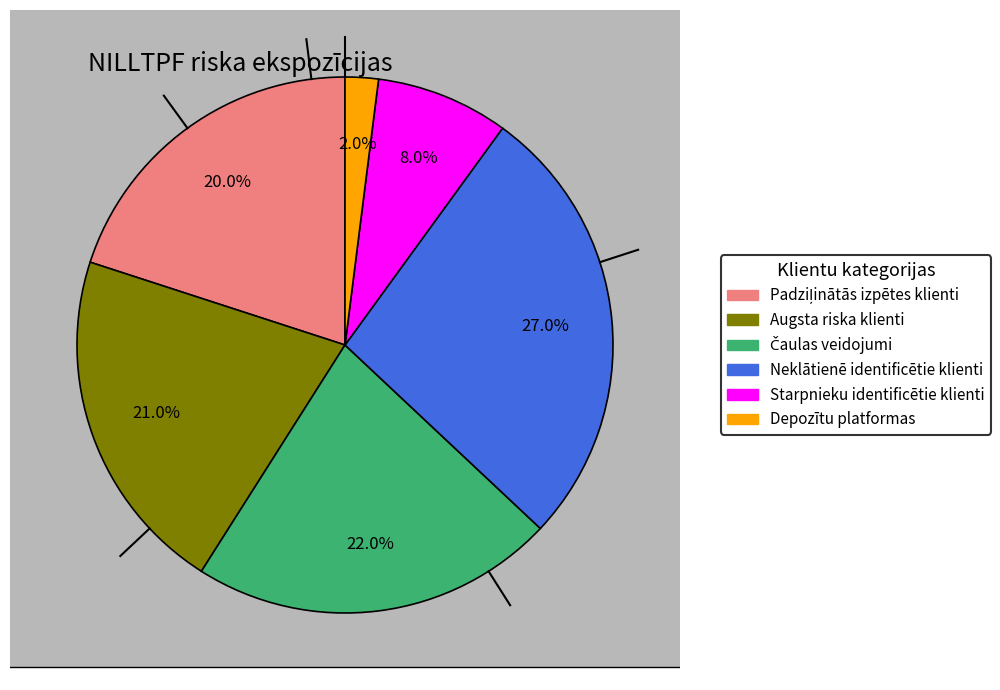

The Starpnieku identificētie klienti slice represents 16% of the pie. True or false?

False